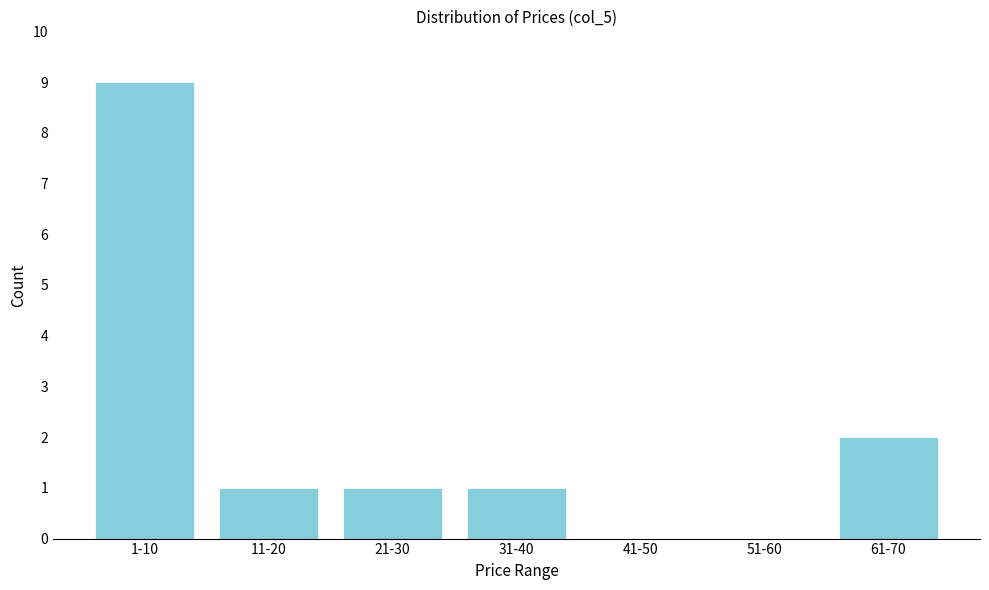

Approximately how many times larger is the value at 31-40 compared to 21-30?

1.0